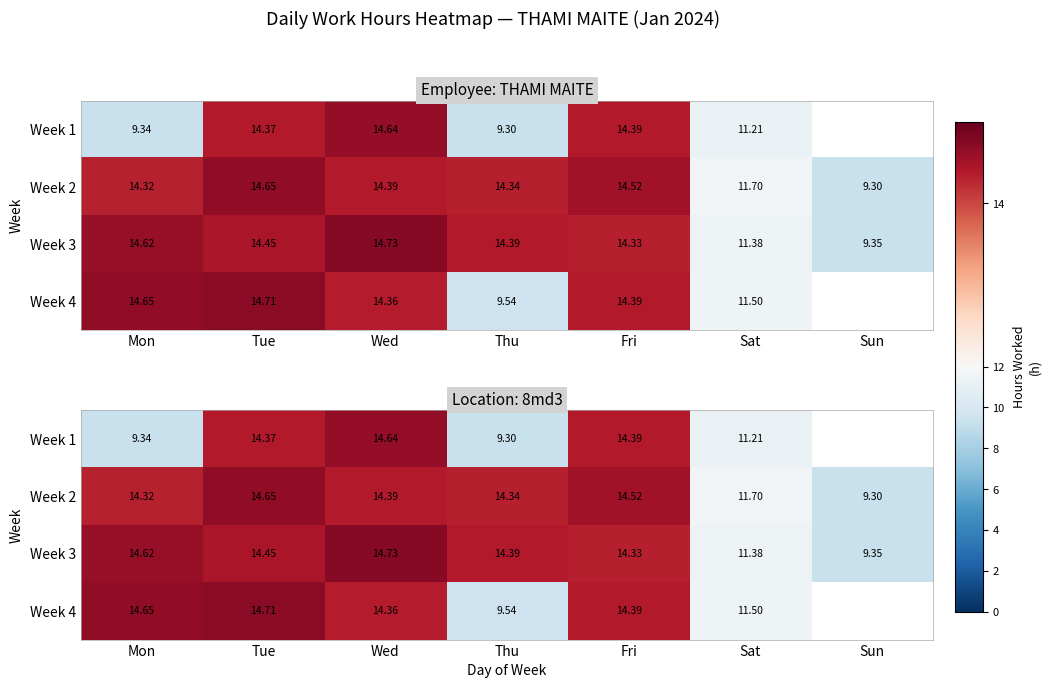

At how many categories does at least one series exceed 8?

7